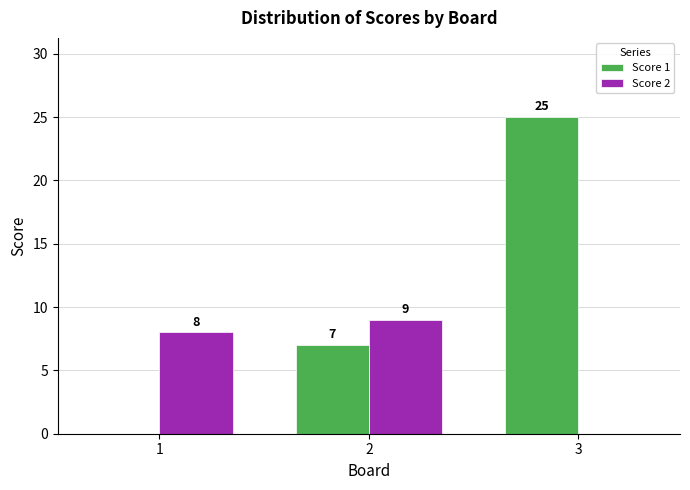

The value of Score 2 at 3 is 0. True or false?

True